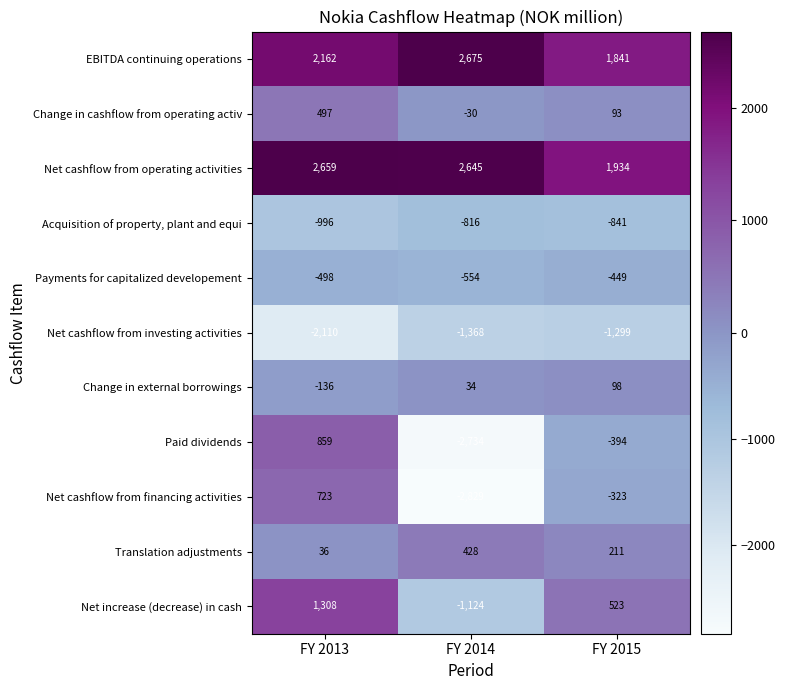

What is the difference between the EBITDA continuing operations values at FY 2013 and FY 2014?

513